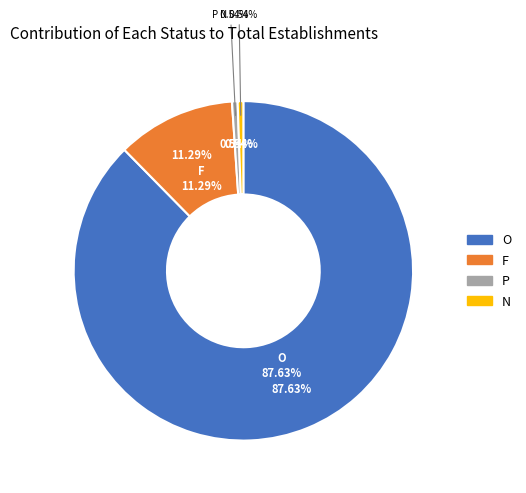

Is there any slice that represents more than half of the pie?

Yes